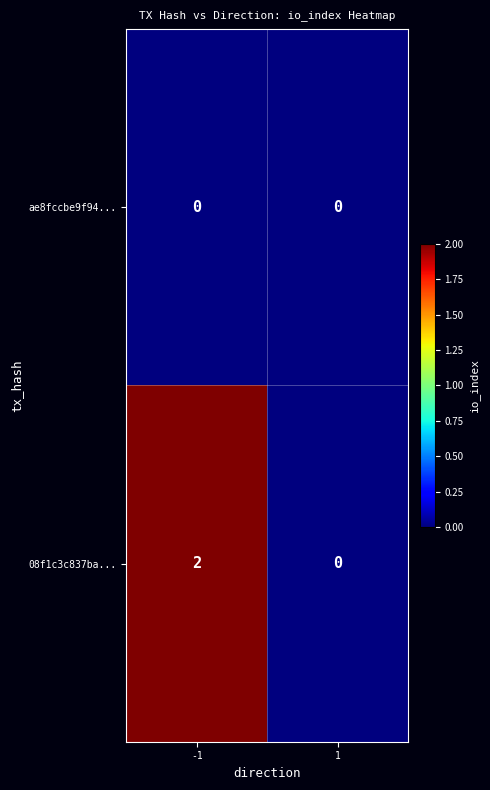

List the series in order of their overall mean, highest first.

08f1c3c837ba..., ae8fccbe9f94...